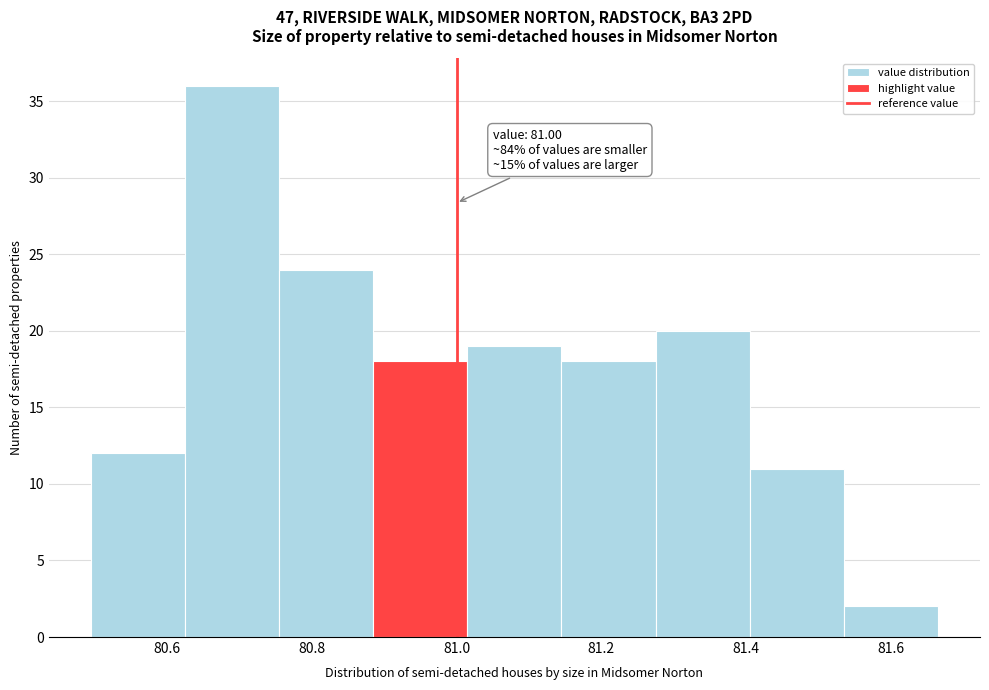

Over which range of the x-axis is the bar tallest?

80.625 to 80.755